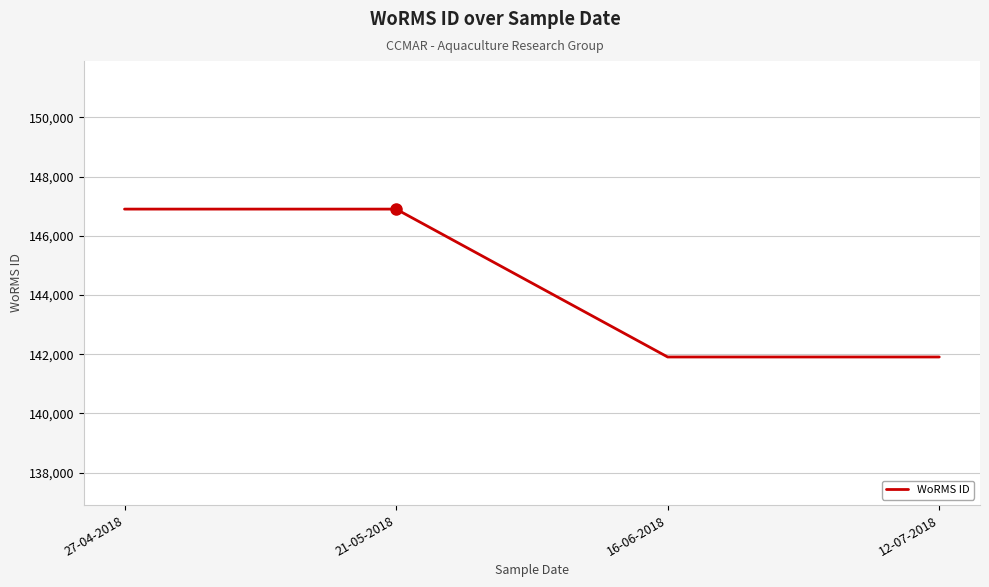

The chart shows a value of 32406 at 12-07-2018. True or false?

False